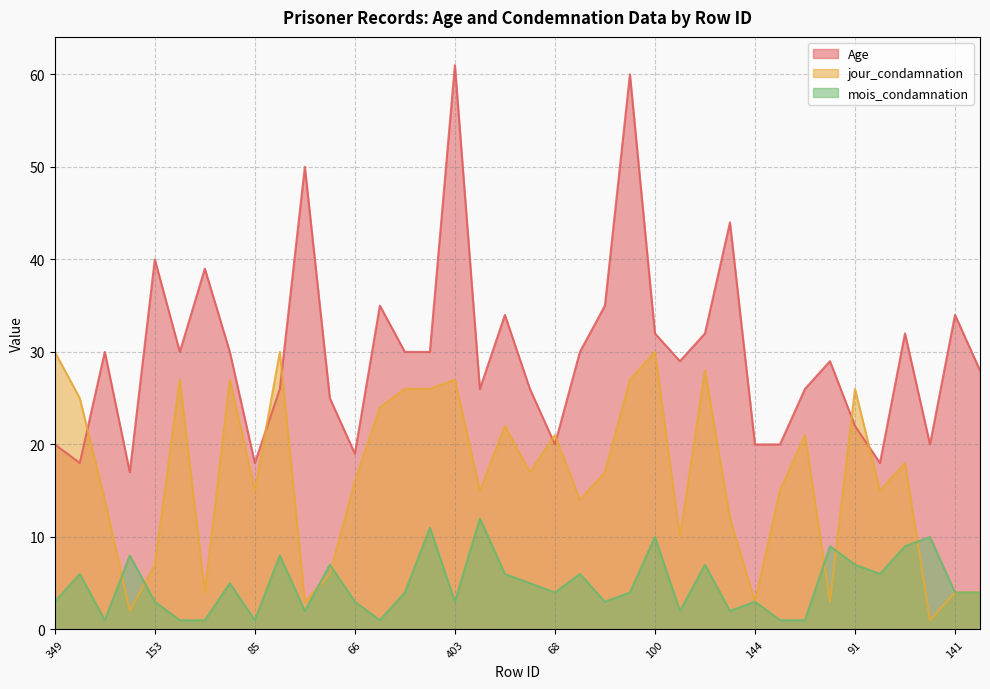

What is the difference between the mois_condamnation values at 132 and 154?

4